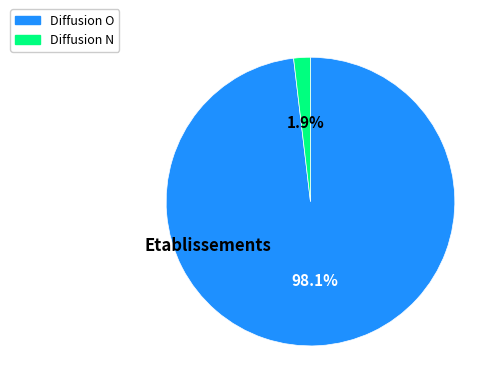

Does any single category account for the majority?

Yes